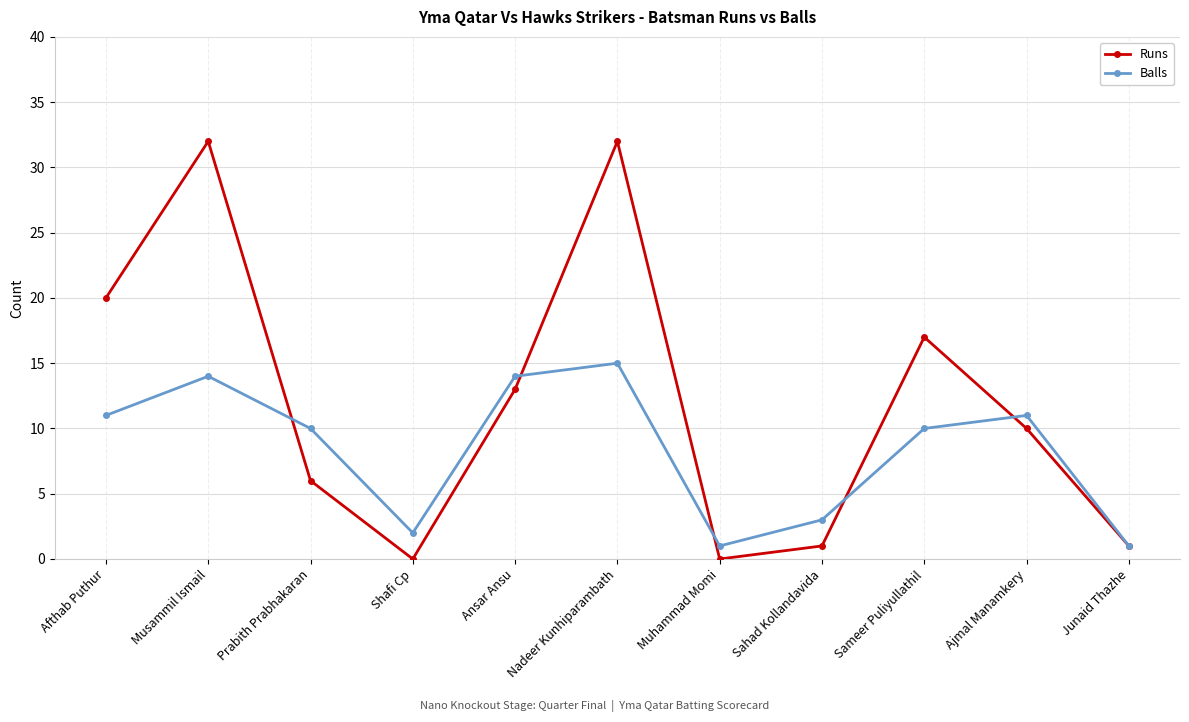

What is the average value of the Runs series?

12